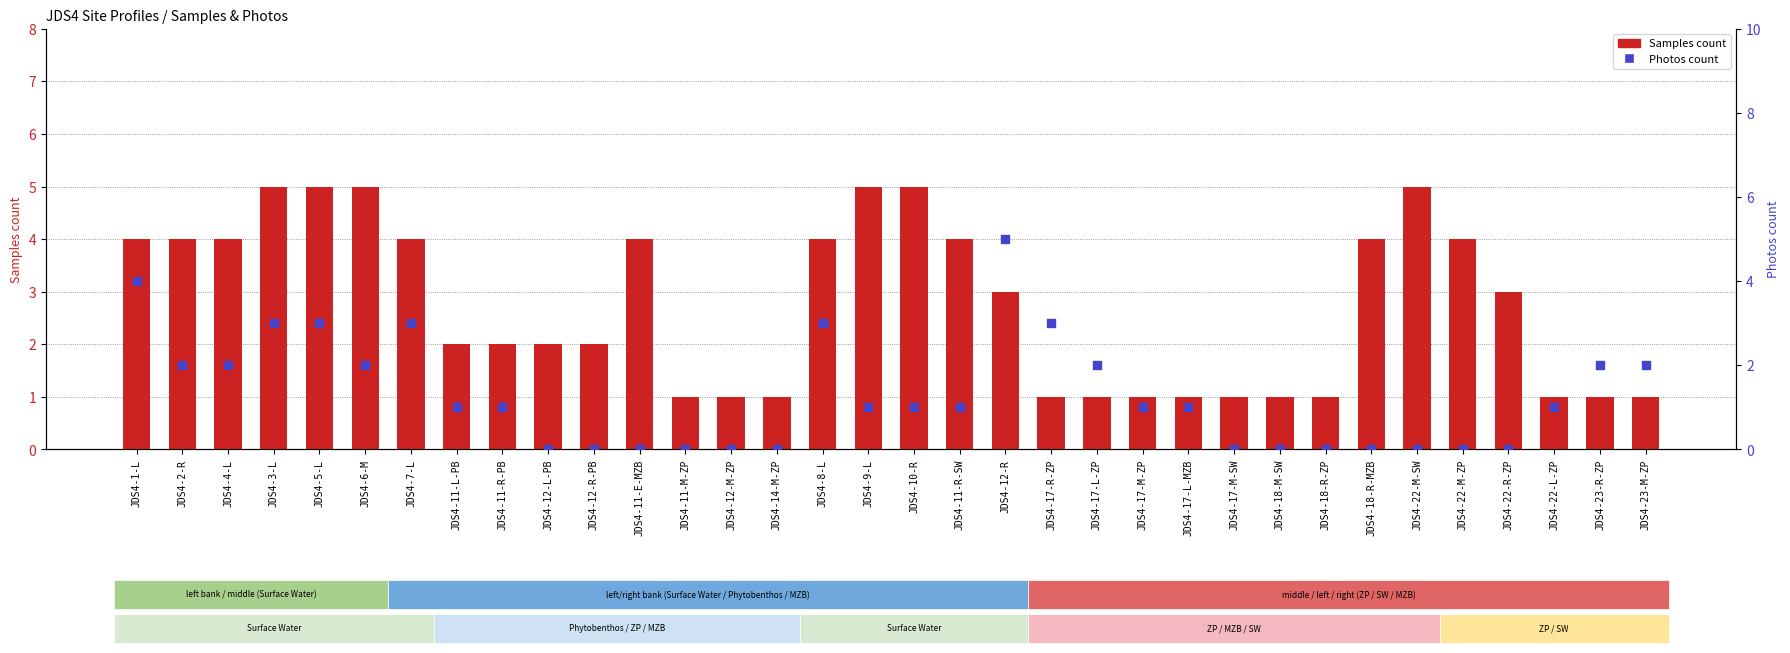

What is the total value across all series at JDS4-7-L?

7